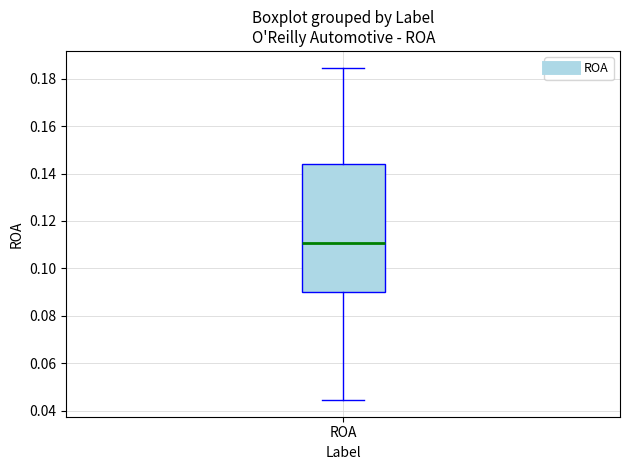

Where does the upper whisker of the box for ROA end on the y-axis? The values are not printed on the chart, so give them approximately, as read against the axis.

0.184